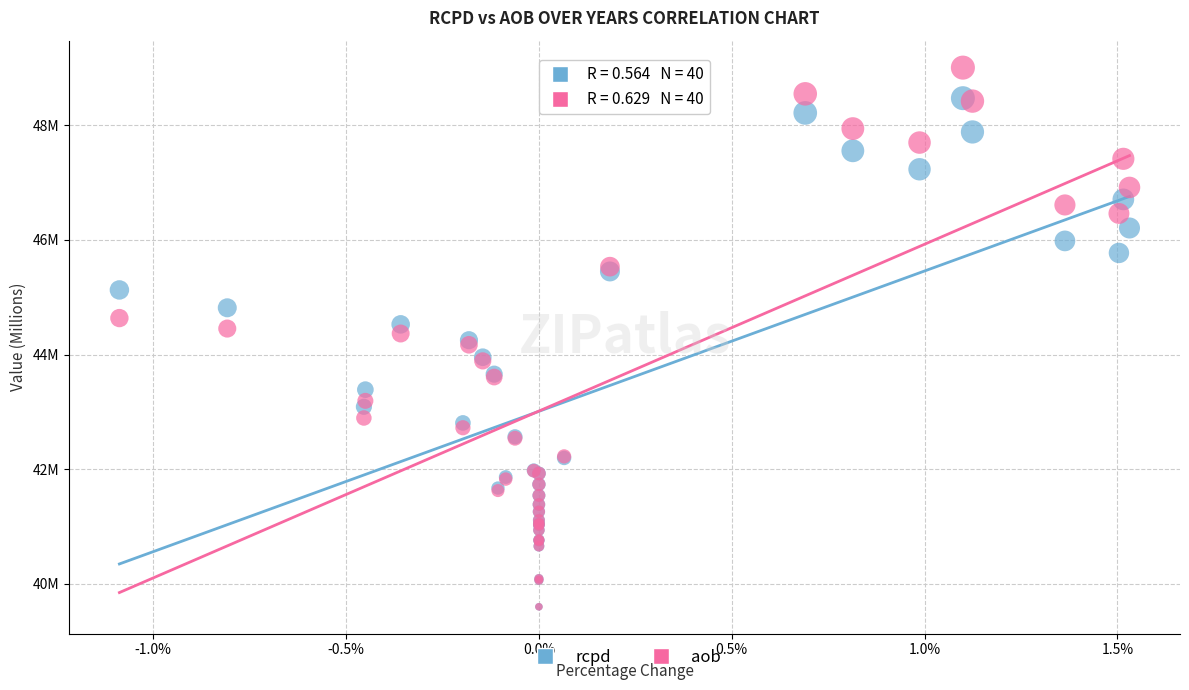

Which series reaches the maximum Y coordinate?

aob